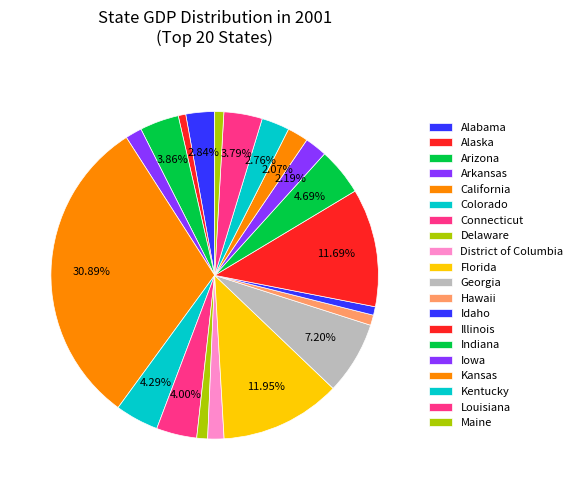

To the nearest percent, what is the difference between the Alaska and Kansas slice percentages?

1%